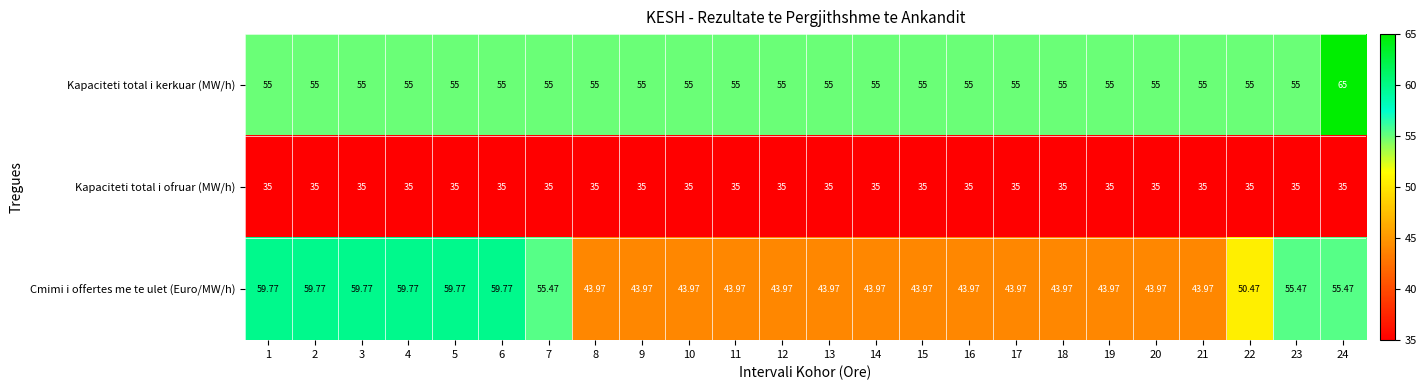

What is the smallest value displayed?

35.0